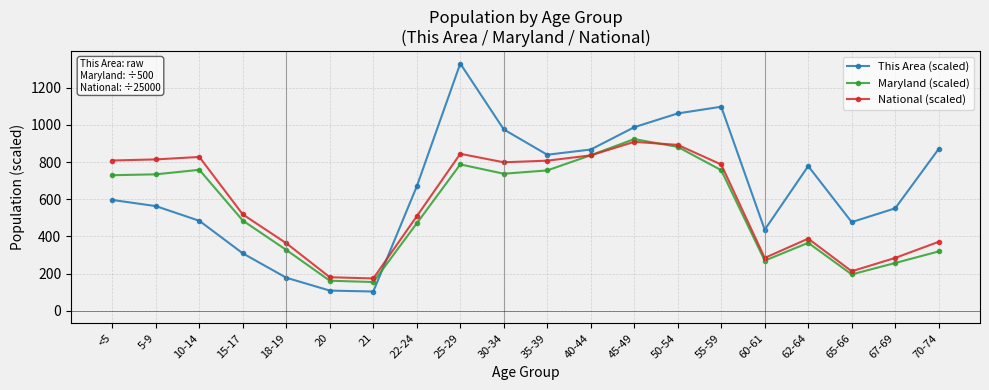

Which series has the largest range (max minus min)?

This Area (scaled)